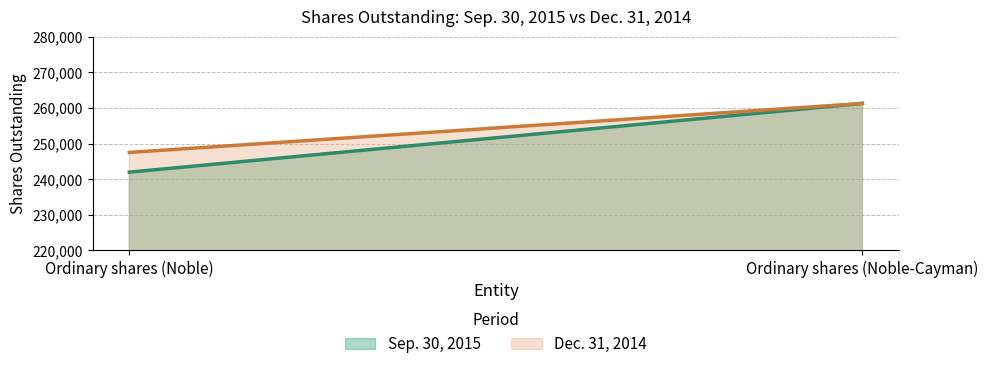

Reading left to right, list all the values displayed in this chart.

Sep. 30, 2015: Ordinary shares (Noble)=241970	Ordinary shares (Noble-Cayman)=261246
Dec. 31, 2014: Ordinary shares (Noble)=247501	Ordinary shares (Noble-Cayman)=261246